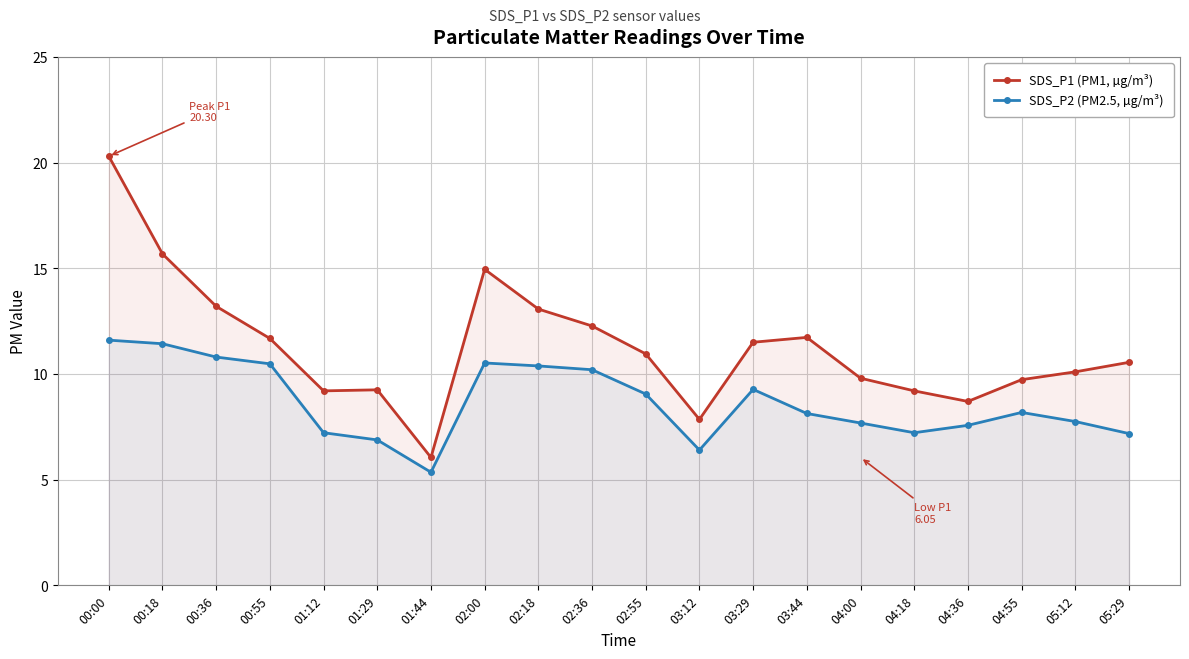

What position from the right is 05:29?

1